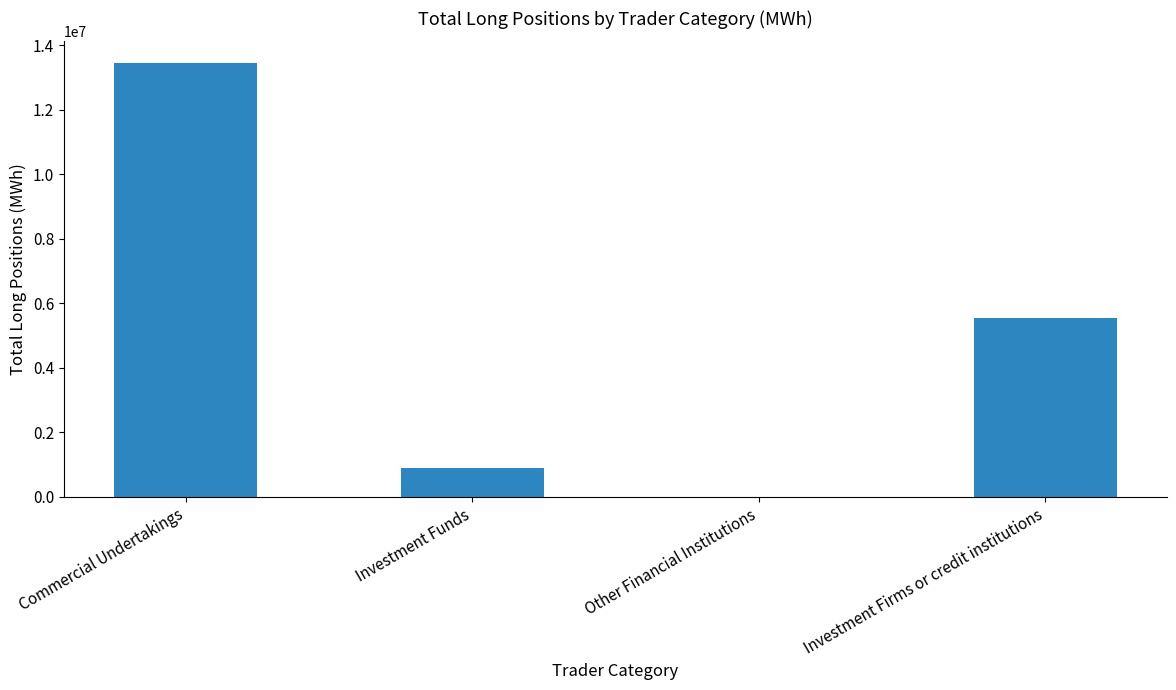

How many positive values are there?

3